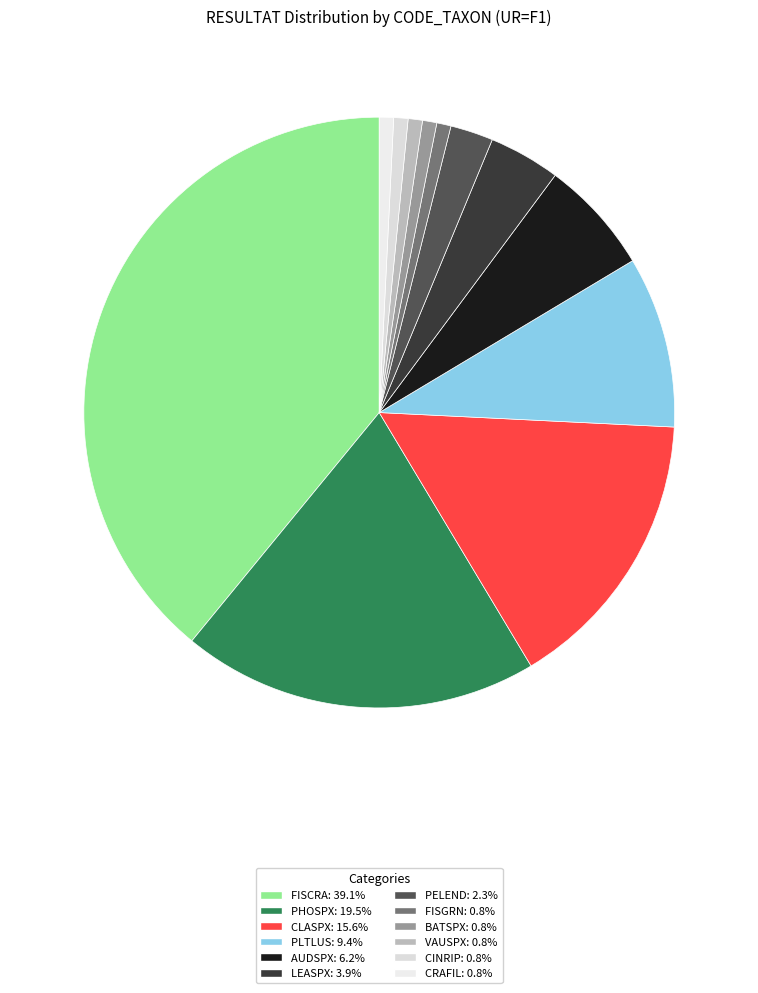

How many segments does this pie chart have?

12